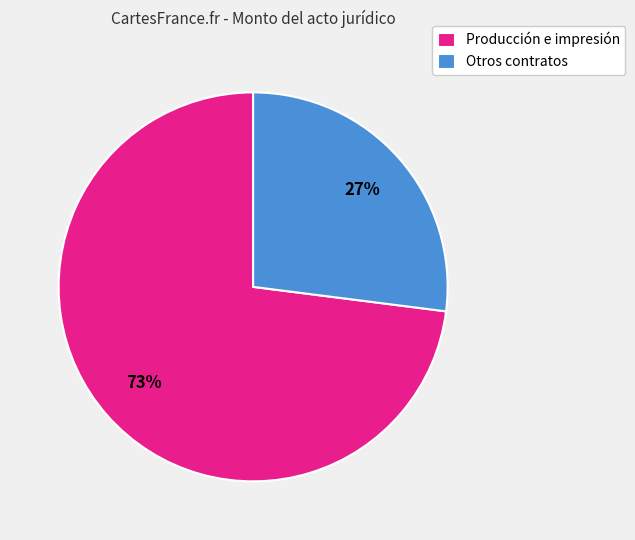

Between Producción e impresión and Otros contratos, which is larger?

Producción e impresión